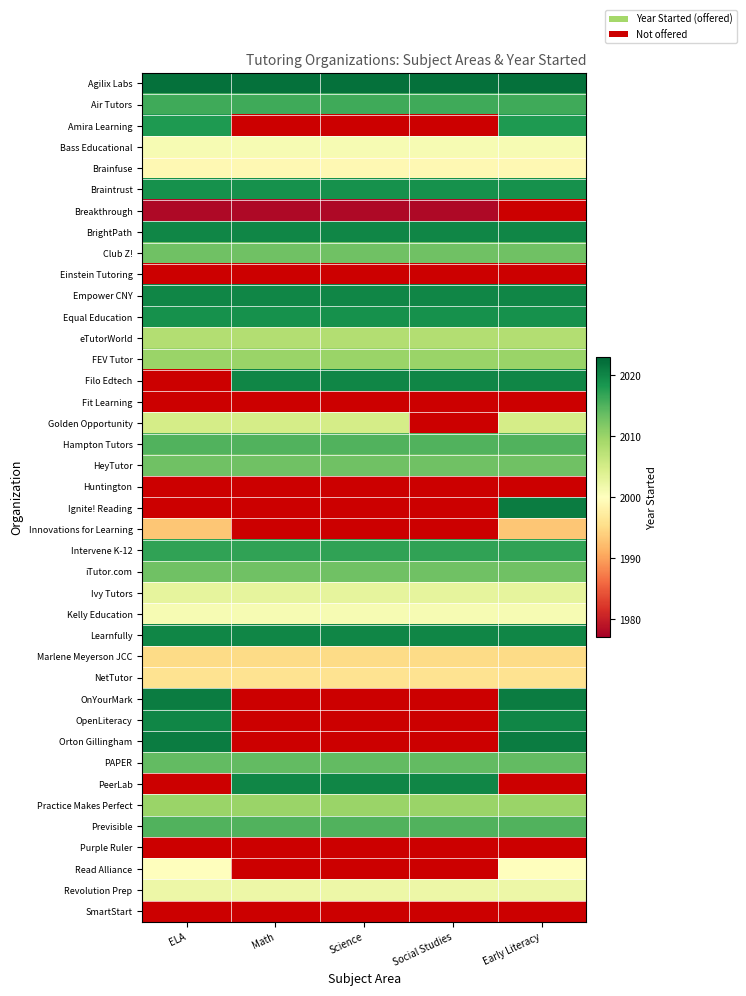

List the labels in order of PAPER value, smallest first.

ELA, Math, Science, Social Studies, Early Literacy